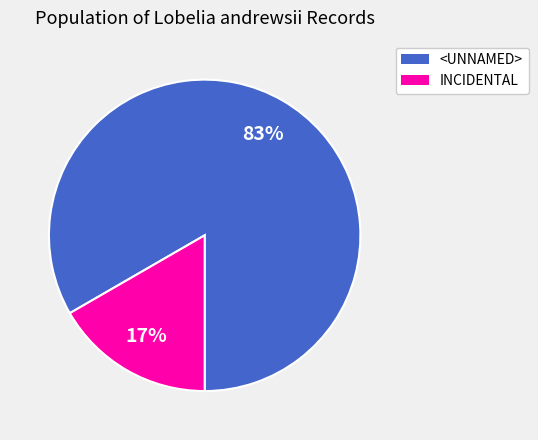

To the nearest percent, what is the average slice percentage?

50%